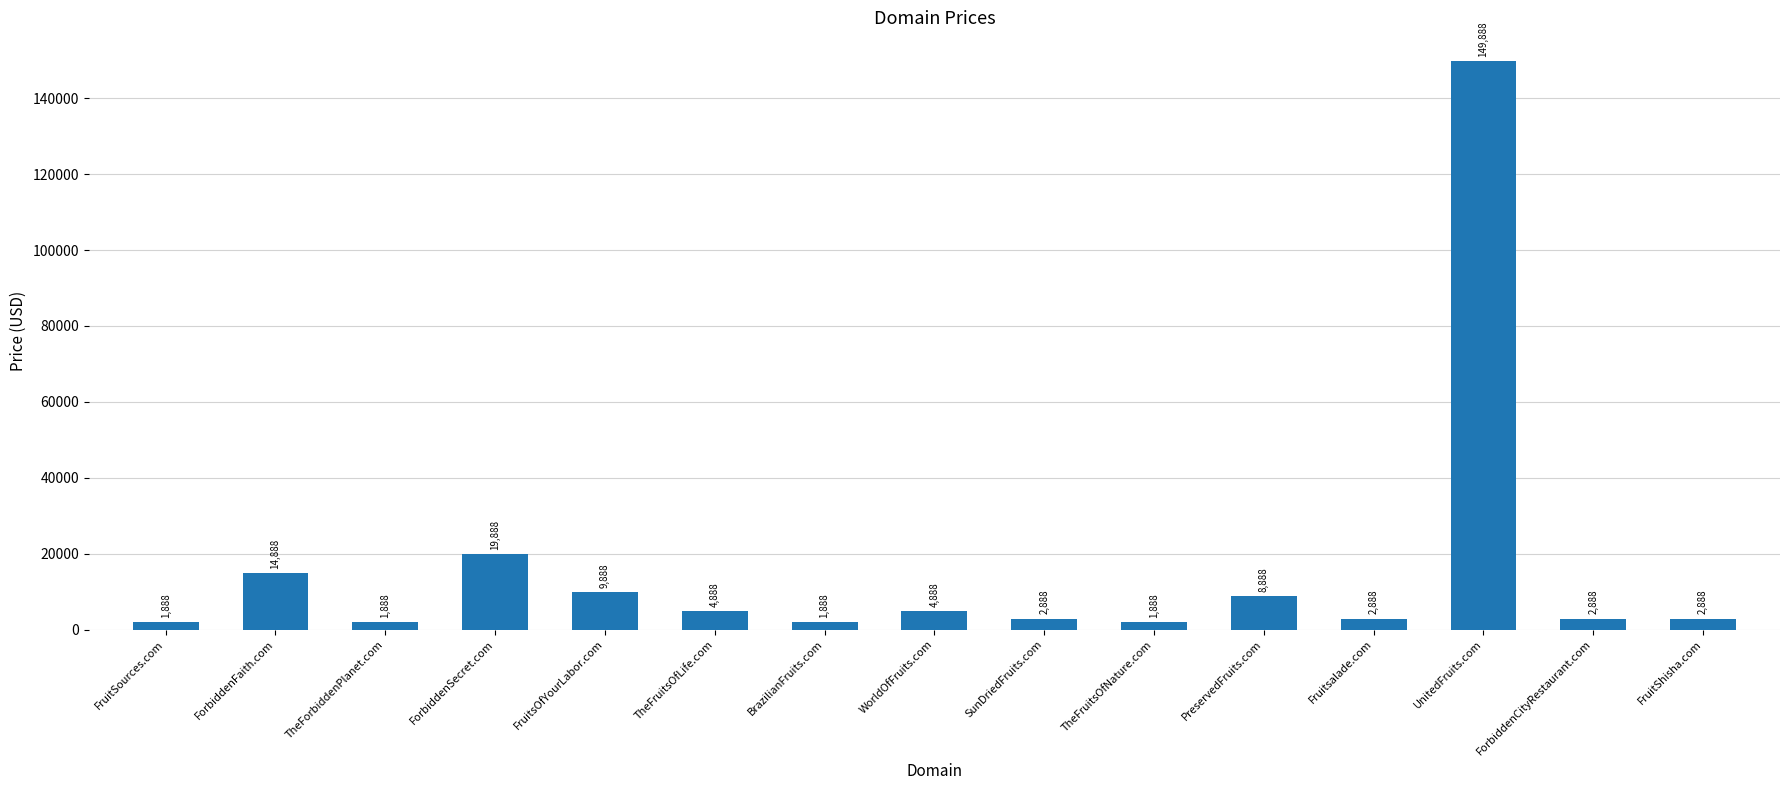

What is the difference between the maximum and second lowest values?

148000